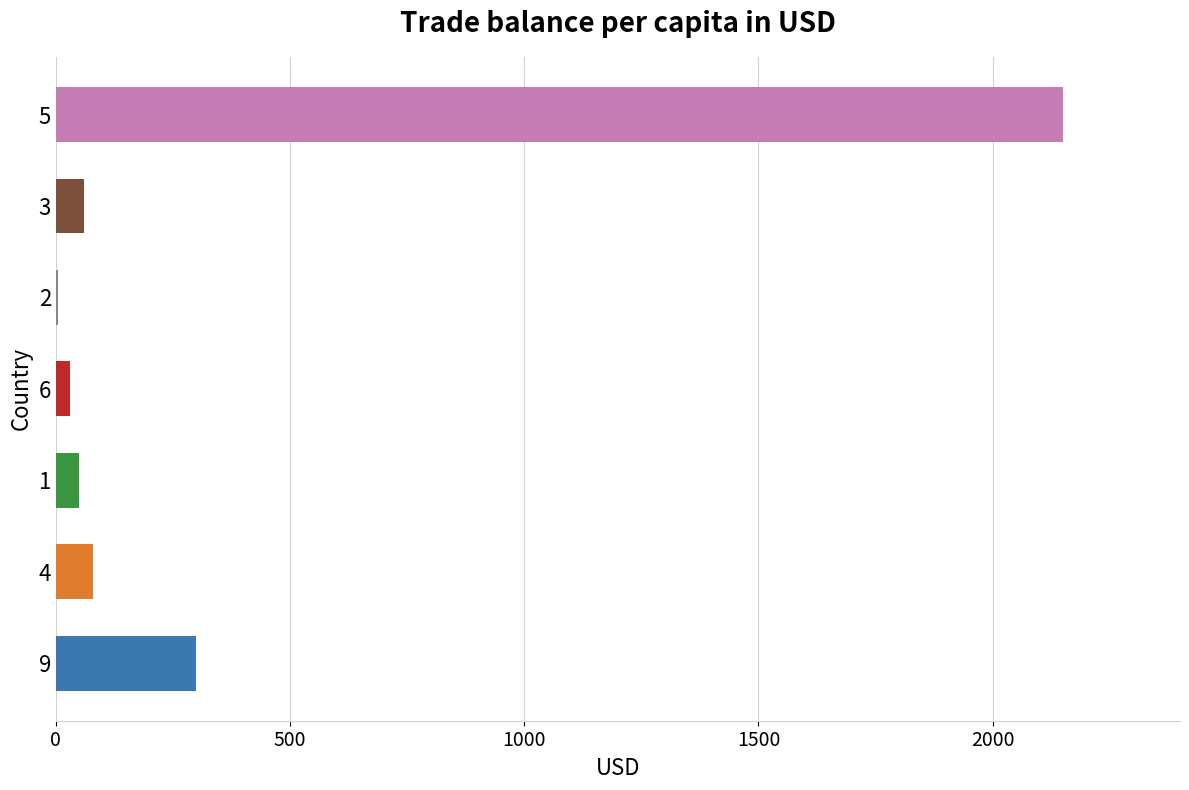

What is the maximum value shown in the chart?

2150